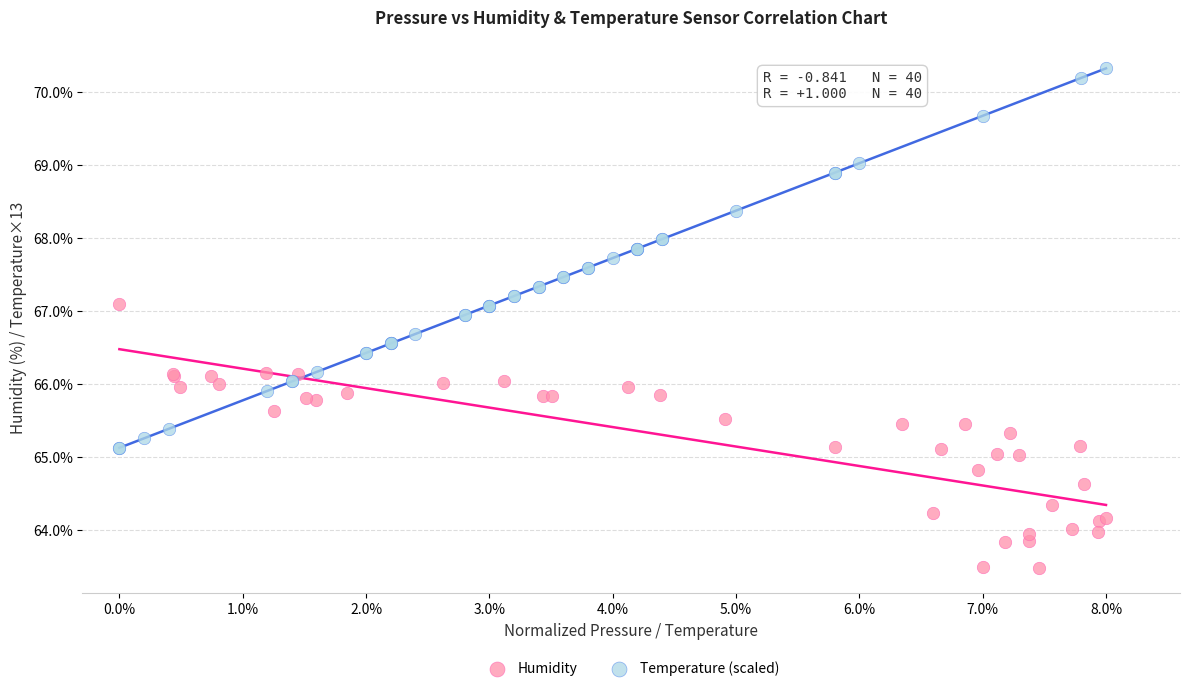

Which series reaches the minimum Y coordinate?

Humidity